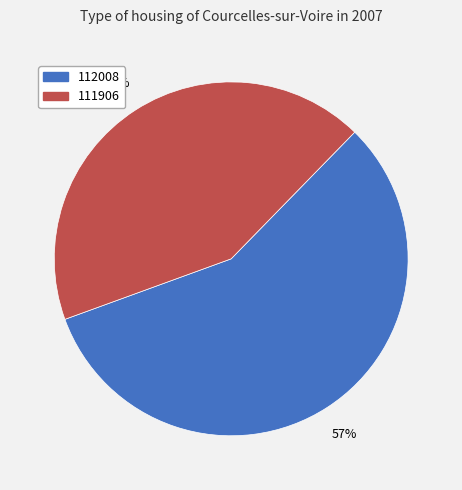

The 112008 slice represents 57% of the pie. True or false?

True